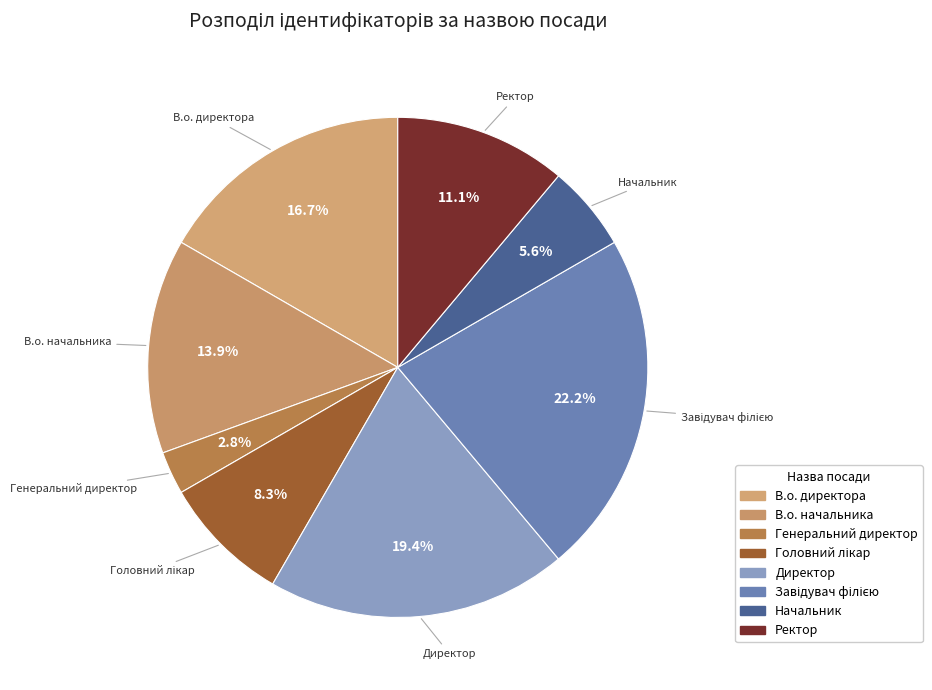

What is the ratio of the value at Ректор to the value at В.о. директора?

0.7